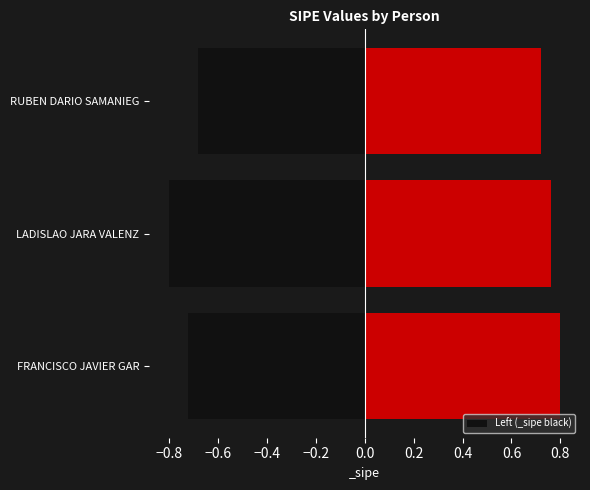

Is it true that Left (_sipe black) equals -0.8 at LADISLAO JARA VALENZ?

True